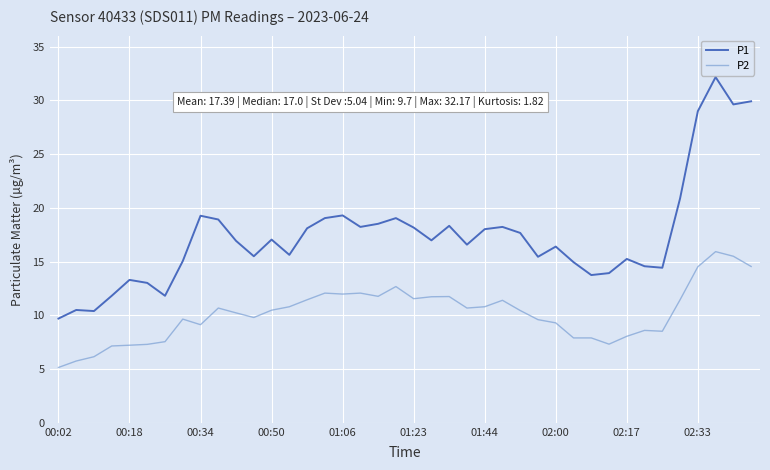

Rank the series by their average value, from lowest to highest.

P2, P1